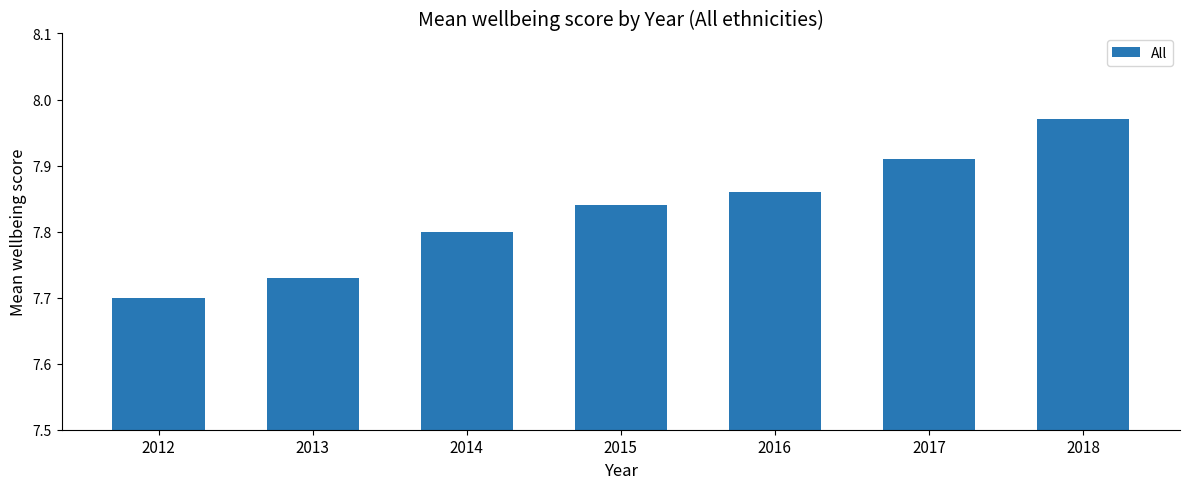

How many values are between 7 and 8?

7